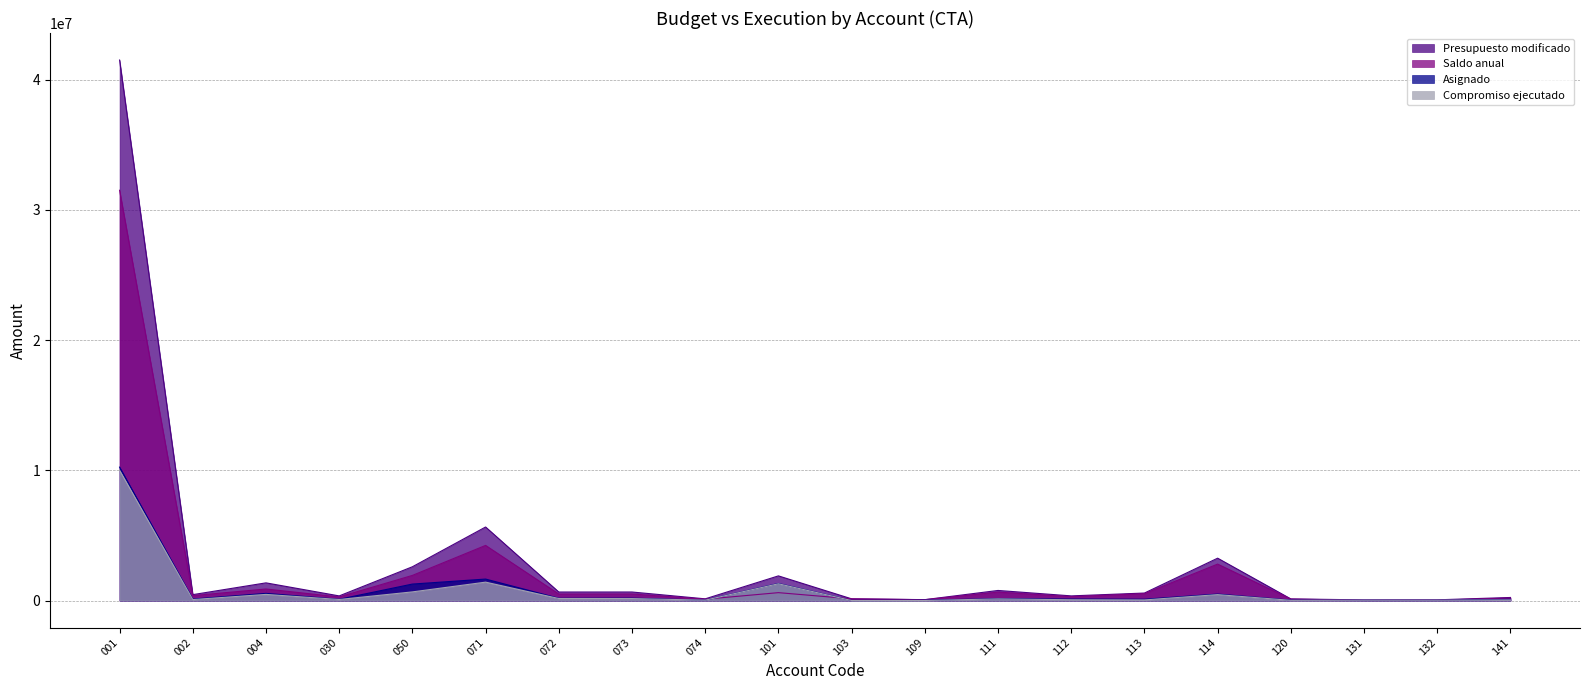

True or false: Saldo anual has a value of 4235243.5 at 071.

True